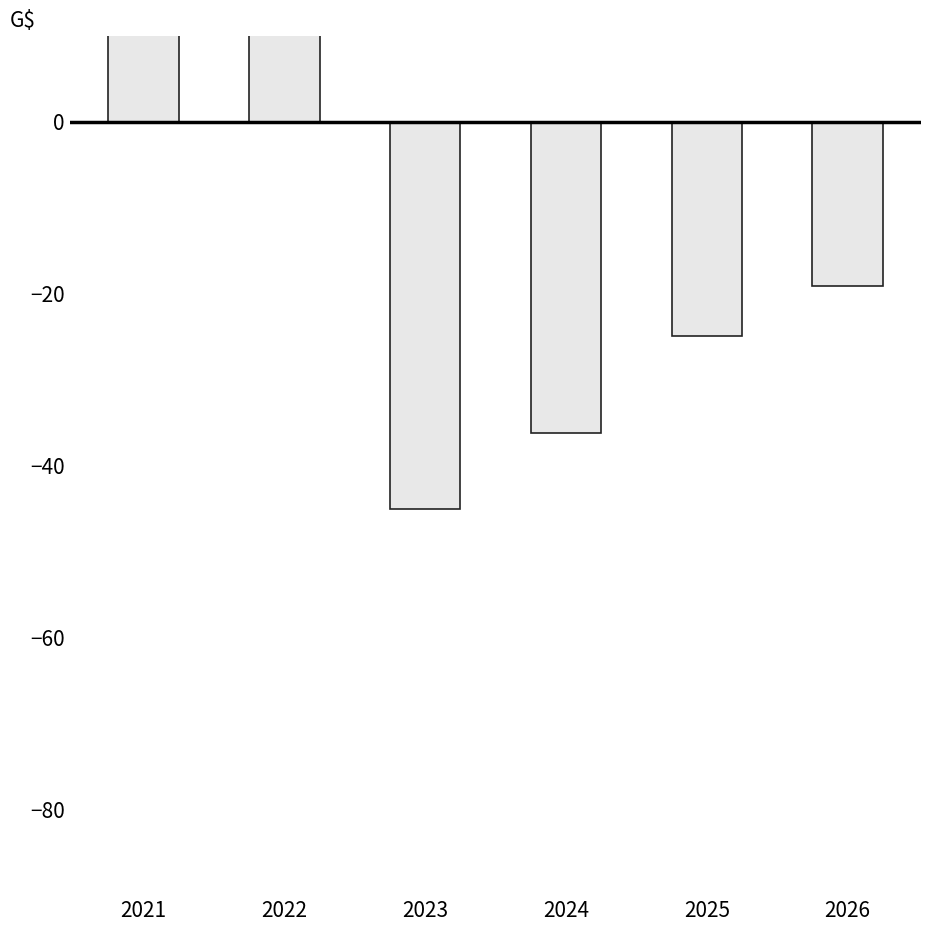

Count the number of categories in the chart.

6